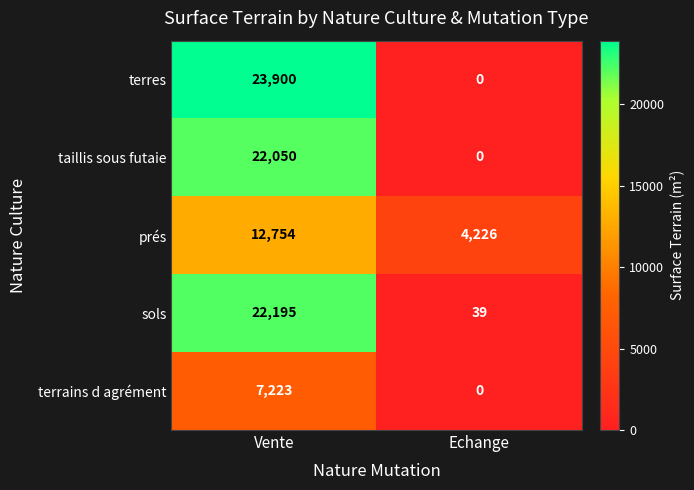

Which series has the largest range (max minus min)?

terres